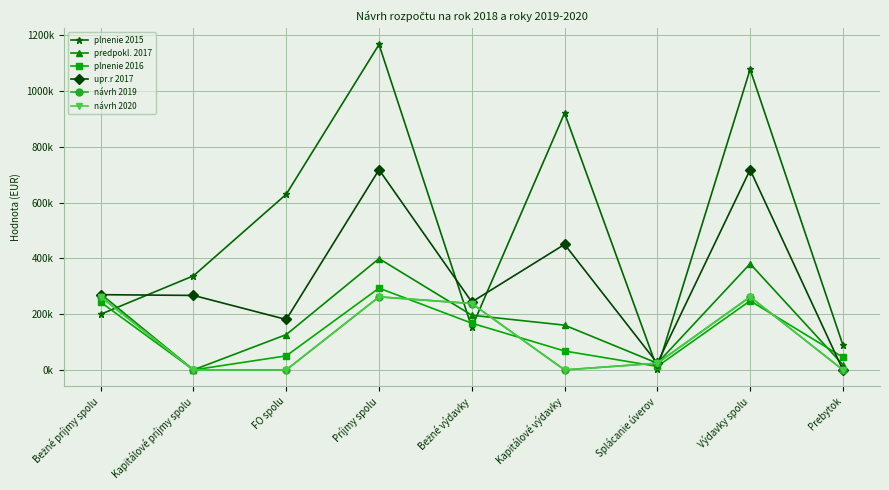

What is the spread (max minus min) of values at Splácanie úverov?

19701.2